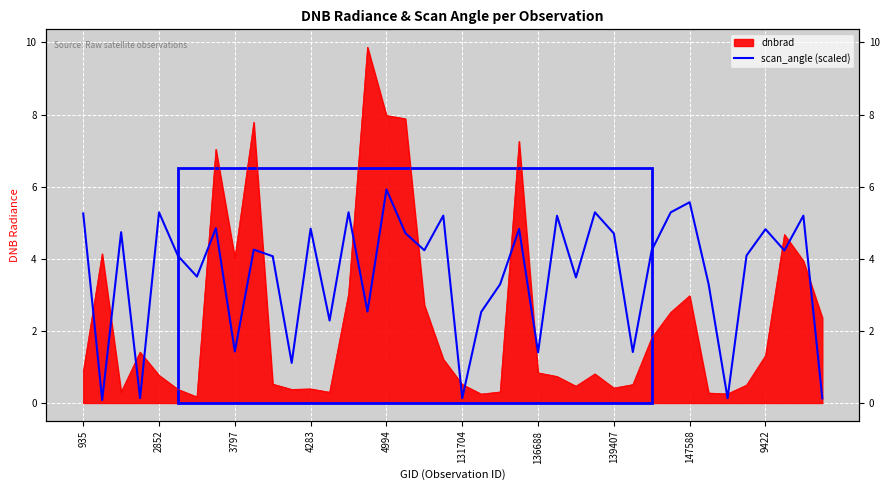

How many data points does each series have?

40